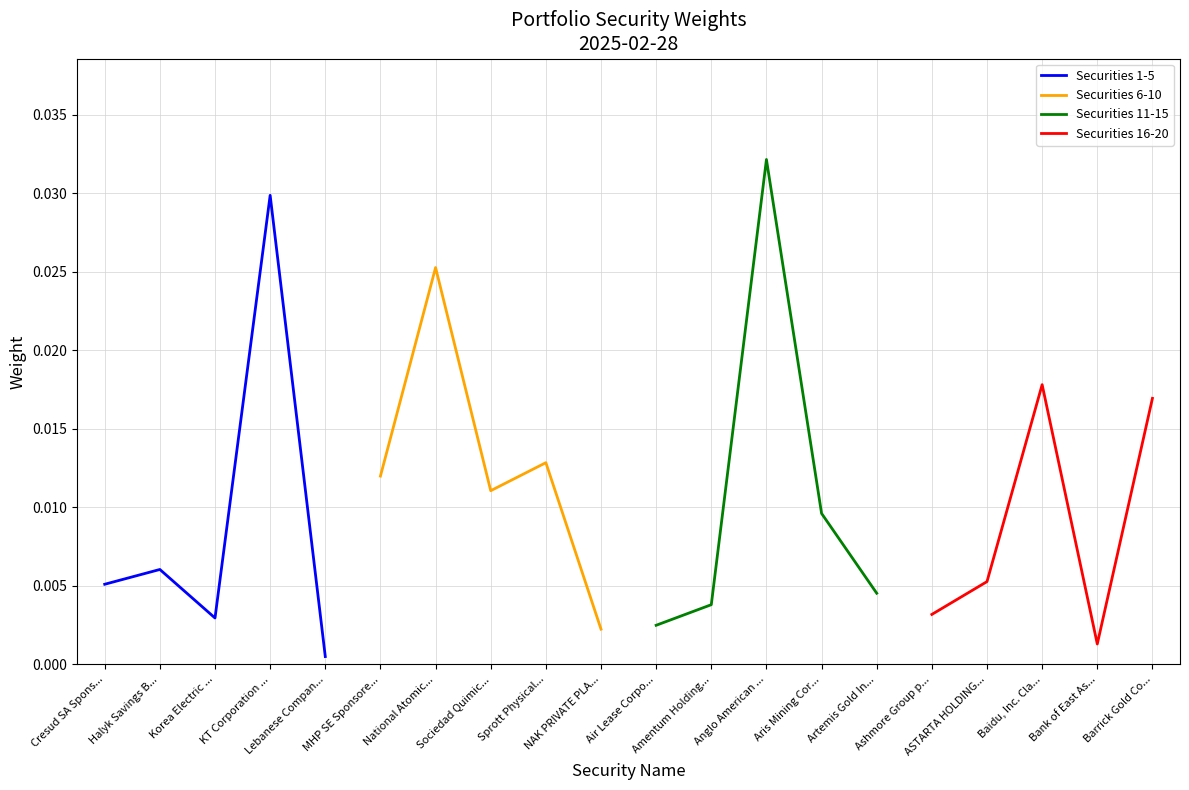

What position from the left is Korea Electric ...?

3